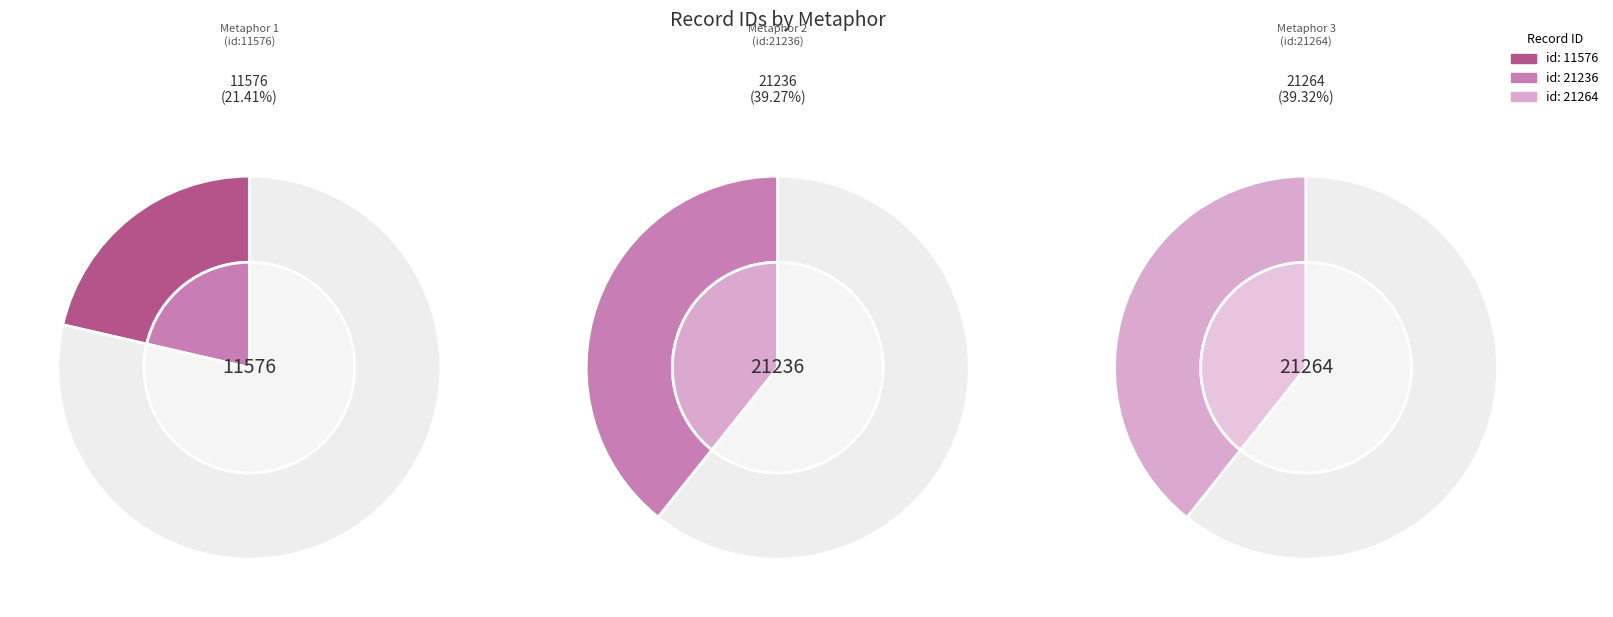

Count the number of slices in the pie.

3